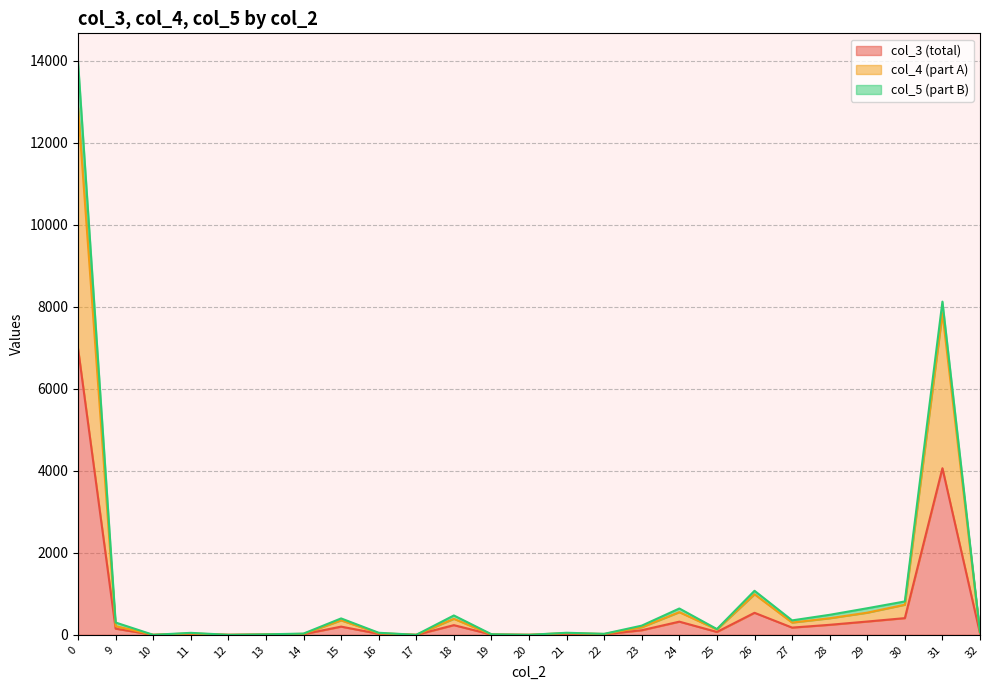

Is it true that col_4 (part A) equals 155 at 18?

False